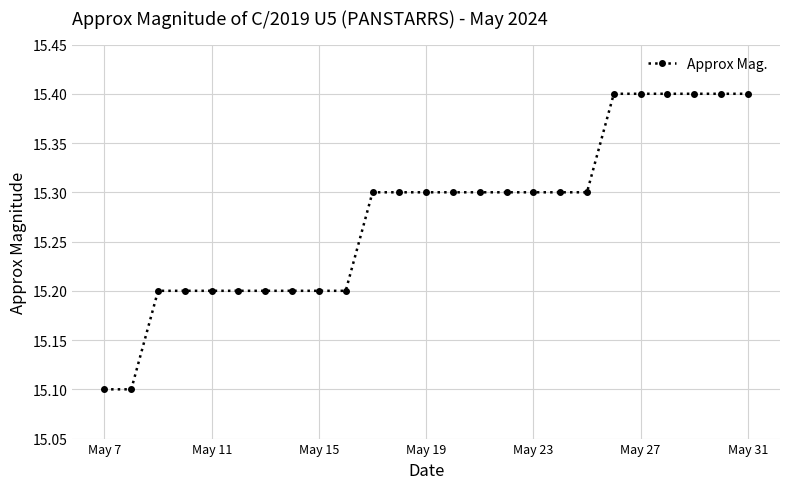

Reading left to right, what are all the values shown in this chart?

15.1	15.1	15.2	15.2	15.2	15.2	15.2	15.2	15.2	15.2	15.3	15.3	15.3	15.3	15.3	15.3	15.3	15.3	15.3	15.4	15.4	15.4	15.4	15.4	15.4